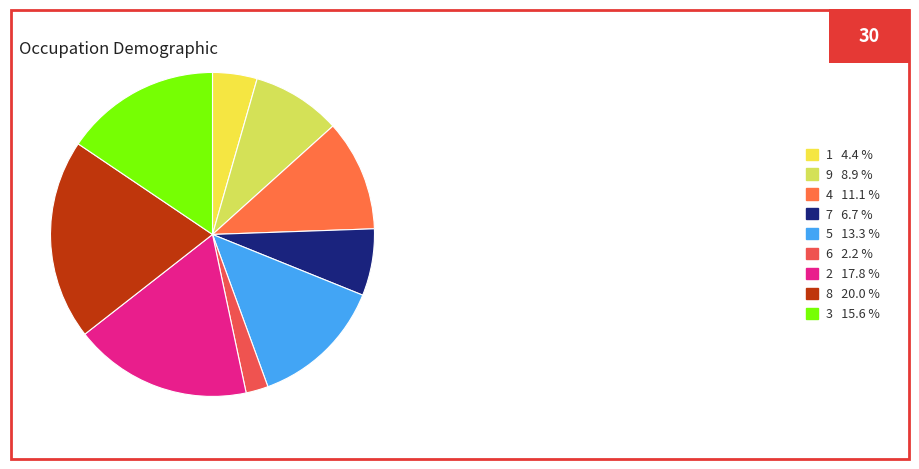

To the nearest percent, what is the combined percentage of 9 and 1?

13%